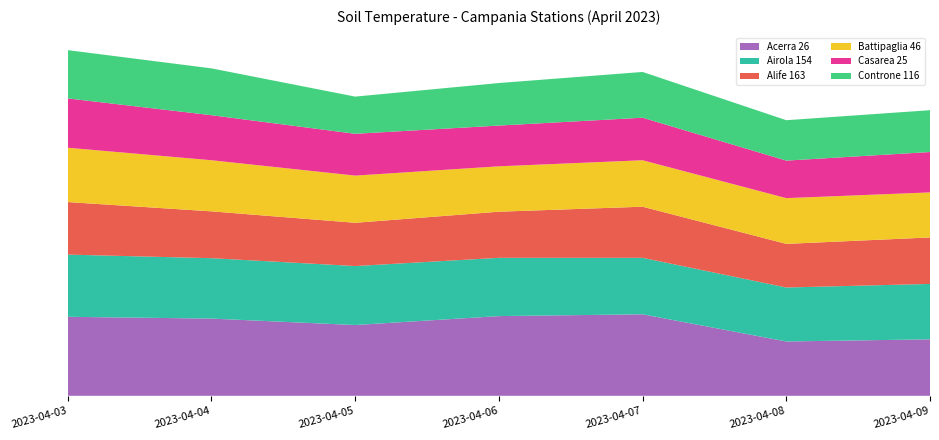

Reading left to right, list all the values displayed in this chart.

Acerra 26: 22.1	21.6	19.8	22.3	22.8	15.2	15.8
Airola 154: 17.4	16.9	16.5	16.3	15.8	15.1	15.5
Alife 163: 14.7	13.1	12.1	12.9	14.3	12.2	13.0
Battipaglia 46: 15.2	14.3	13.2	12.7	13.0	12.8	12.6
Casarea 25: 13.8	12.6	11.7	11.4	11.9	10.5	11.3
Controne 116: 13.5	13.1	10.4	11.9	12.8	11.3	11.7